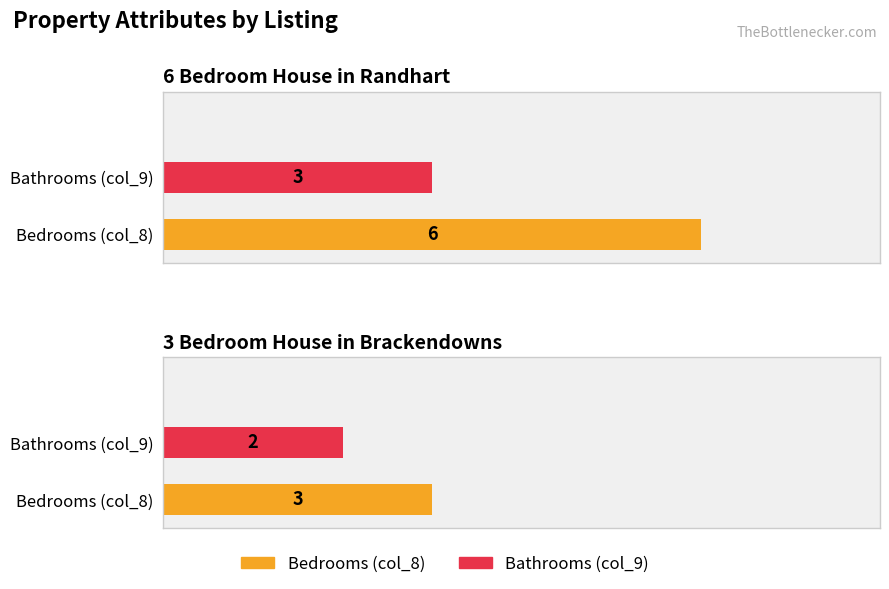

At which label is Bedrooms (col_8) closest to 4?

3 Bedroom House in Brackendowns